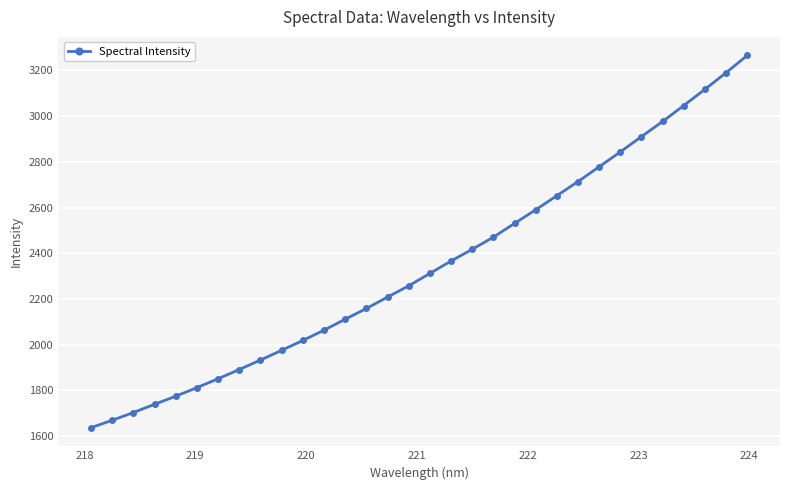

What is the minimum value shown in the chart?

1636.7